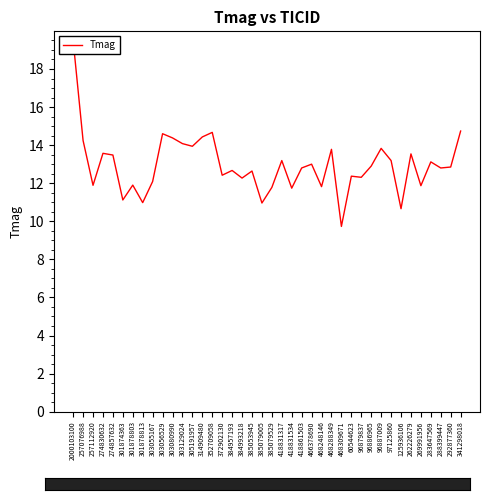

Rank the categories by value from lowest to highest.

468309671, 125936106, 385079005, 301878813, 301874363, 418831534, 385079529, 468248146, 269991956, 257112920, 301878803, 303055167, 384993218, 96879837, 60544623, 372902130, 385053945, 384957193, 418861503, 288399447, 292877360, 96886965, 466378690, 283647569, 418831317, 97125860, 274857632, 262226279, 274830632, 468288349, 96887009, 305191957, 303129024, 257076988, 303080990, 314909480, 303056529, 352709058, 341298018, 2000103100